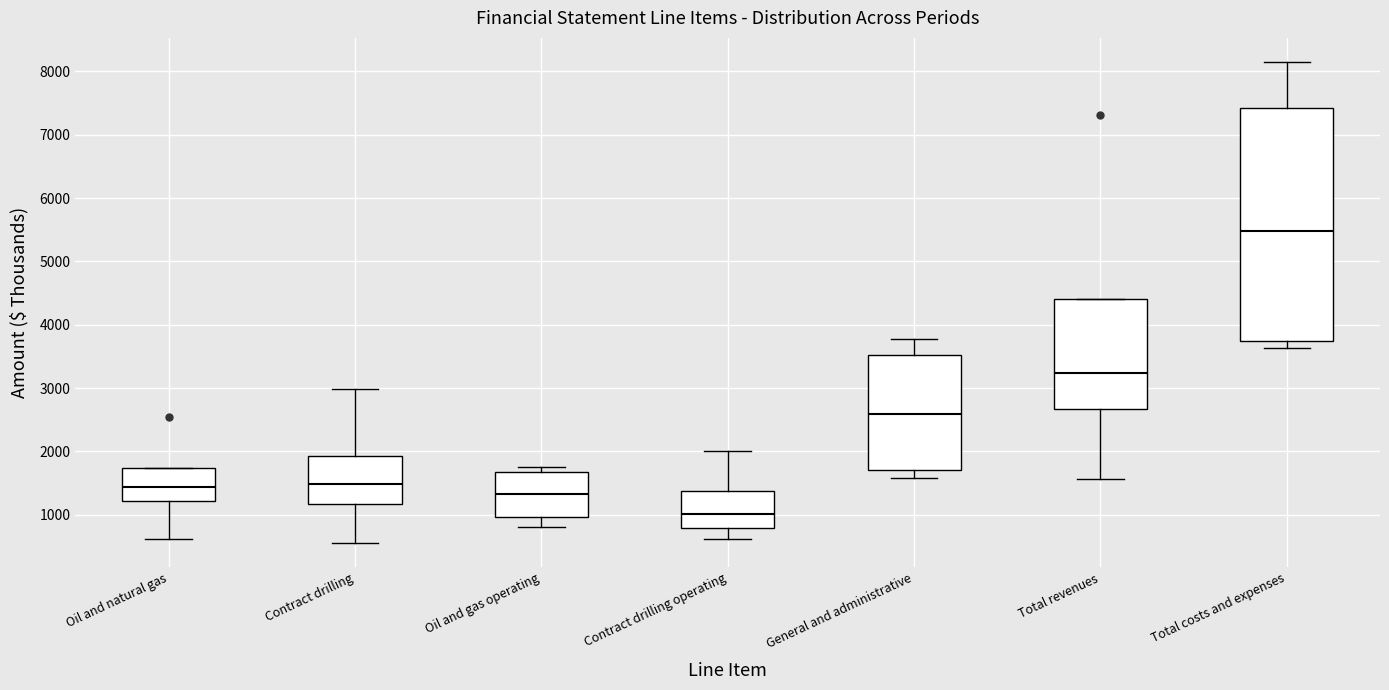

Reading left to right, read every box against the y-axis: the position of its median line, the range the box covers, and the ends of its whiskers. The values are not printed on the chart, so give them approximately, as read against the axis.

Oil and natural gas: median 1400, box 1200 to 1700, whiskers 600 to 1700
Contract drilling: median 1500, box 1200 to 1900, whiskers 600 to 3000
Oil and gas operating: median 1300, box 1000 to 1700, whiskers 800 to 1800
Contract drilling operating: median 1000, box 800 to 1400, whiskers 600 to 2000
General and administrative: median 2600, box 1700 to 3500, whiskers 1600 to 3800
Total revenues: median 3200, box 2700 to 4400, whiskers 1600 to 4400
Total costs and expenses: median 5500, box 3700 to 7400, whiskers 3600 to 8100